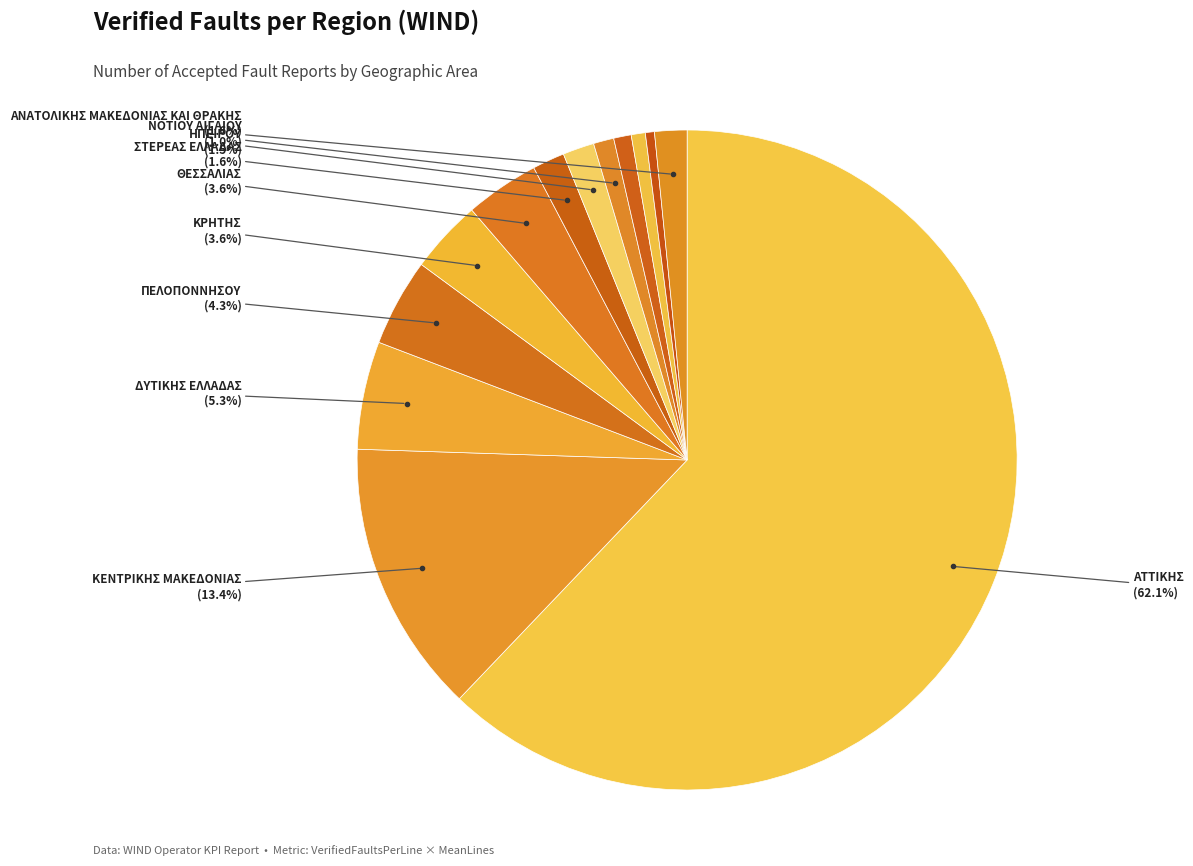

To the nearest percent, what is the average slice percentage?

8%